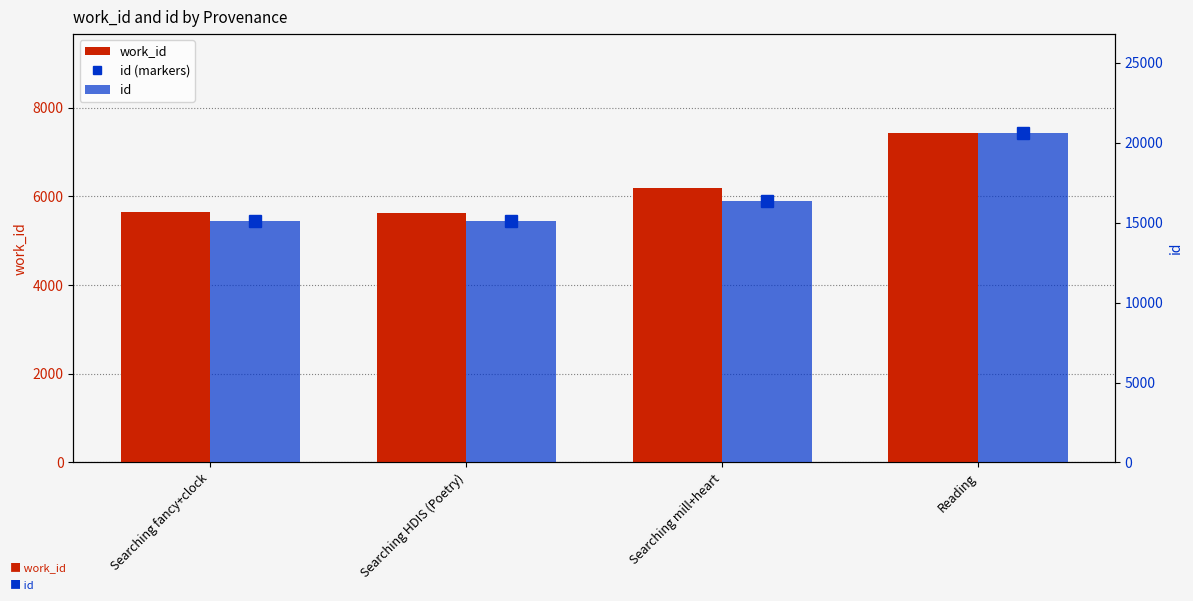

How many distinct data groups are displayed?

3